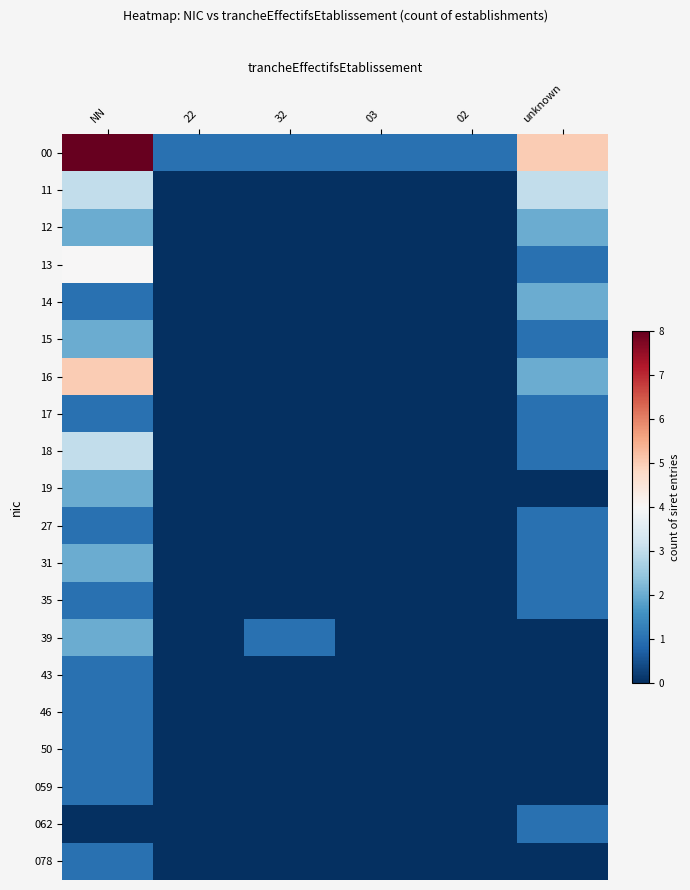

What is the spread (max minus min) of values at unknown?

5